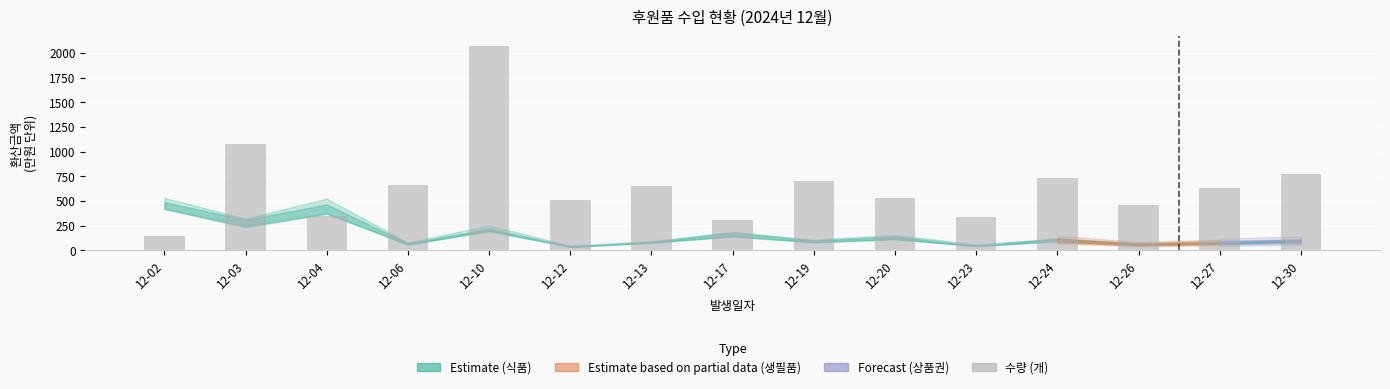

What is the change in value from 12-03 to 12-24?

-339.5